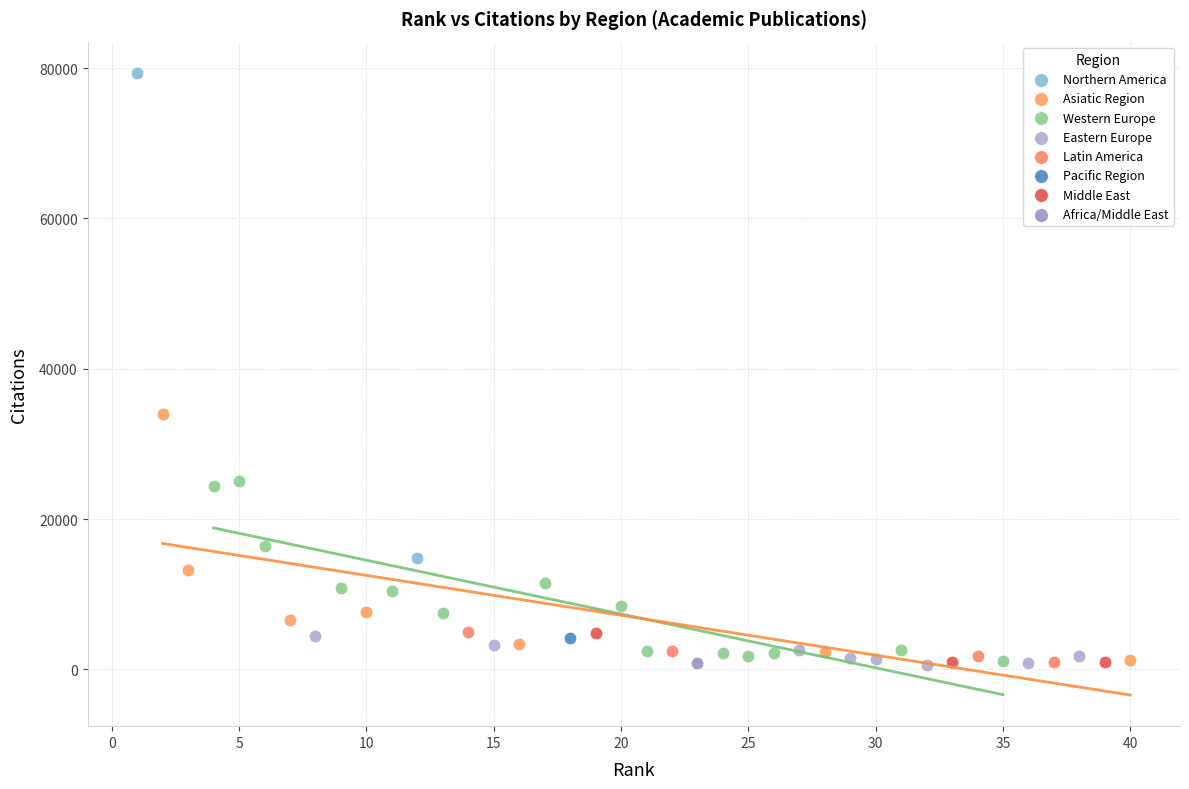

What are all the series names shown in the legend?

Northern America, Asiatic Region, Western Europe, Eastern Europe, Latin America, Pacific Region, Middle East, Africa/Middle East